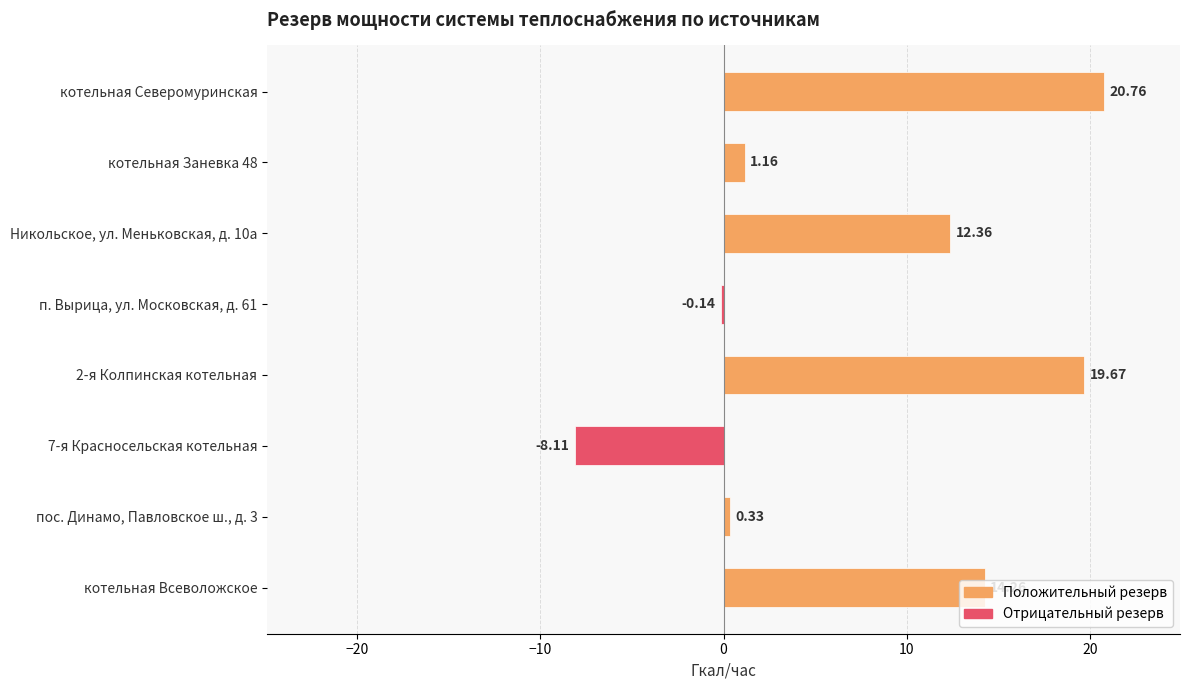

Approximately how many times larger is the value at Никольское, ул. Меньковская, д. 10а compared to котельная Всеволожское?

0.9